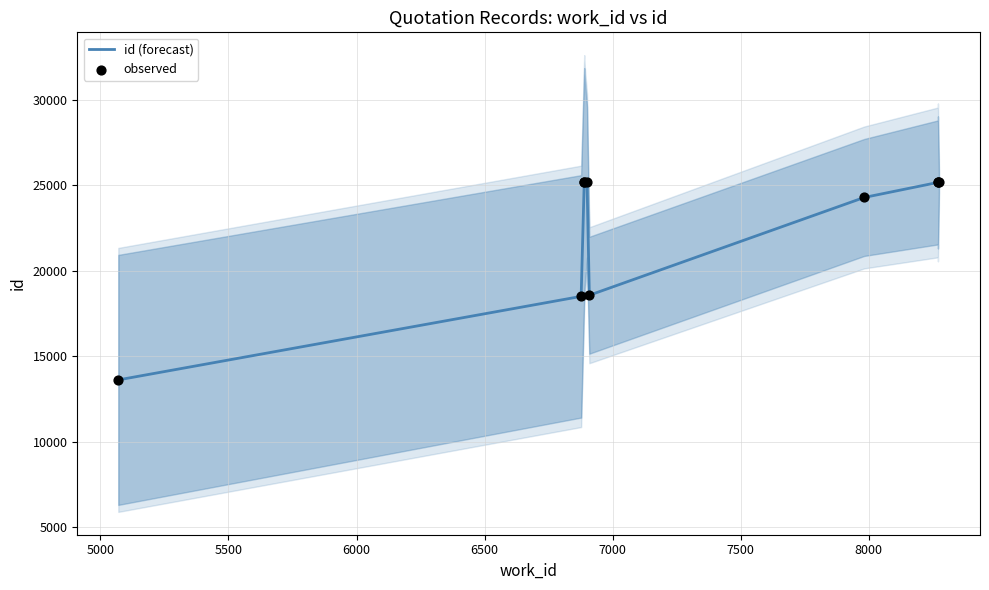

What are all the series names shown in the legend?

id (forecast), observed